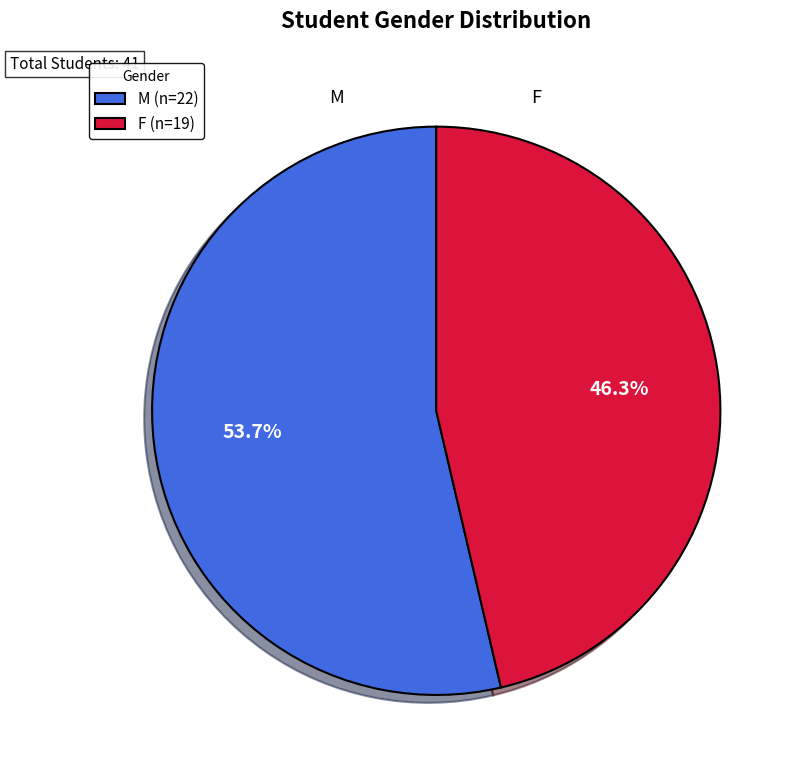

To the nearest percent, what portion does F represent?

46%